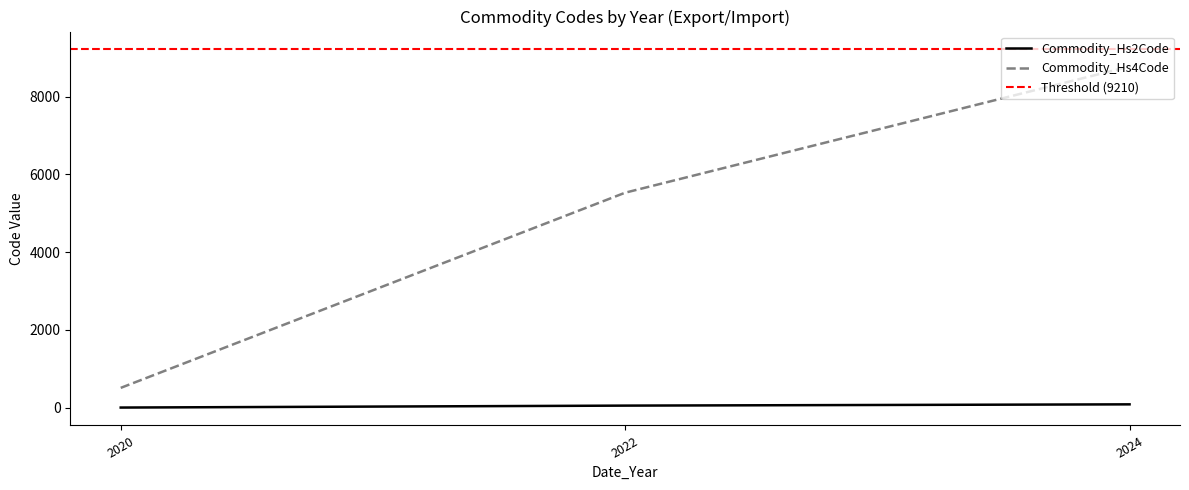

Which series has the largest total across all categories?

Commodity_Hs4Code